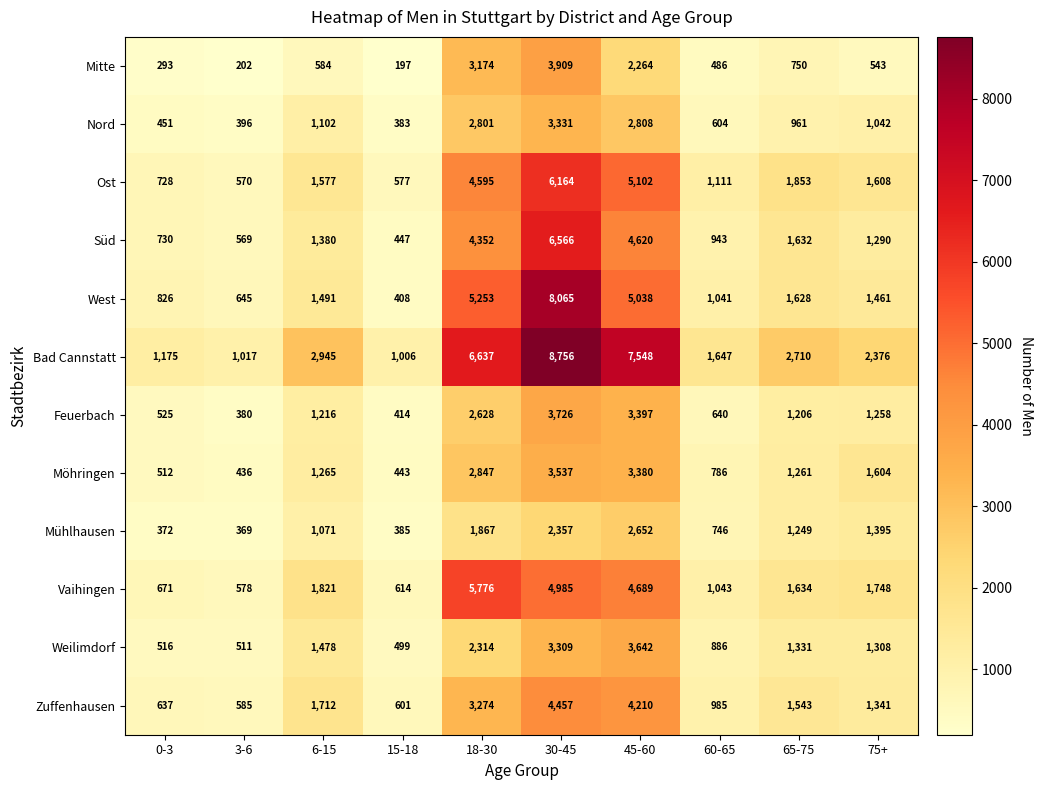

Is it true that Mühlhausen equals 1071 at 6-15?

True